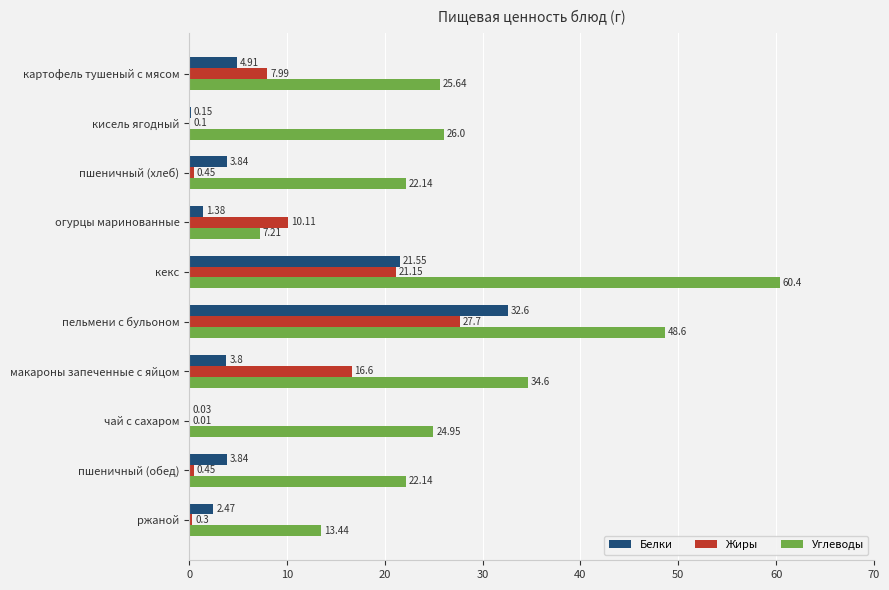

Between кисель ягодный and пшеничный (хлеб), which series saw the biggest shift?

Углеводы